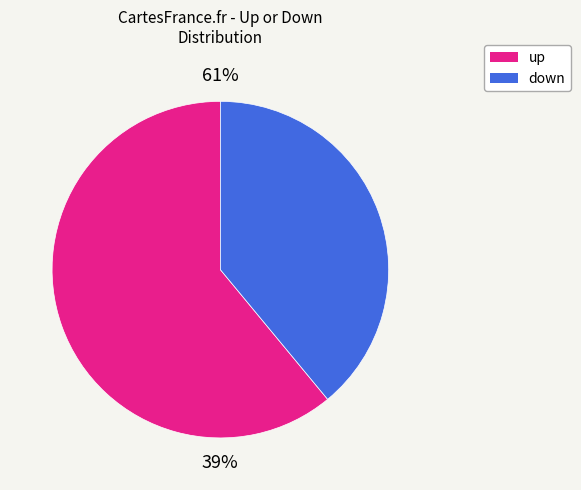

Is it true that down is 48% of the pie?

False